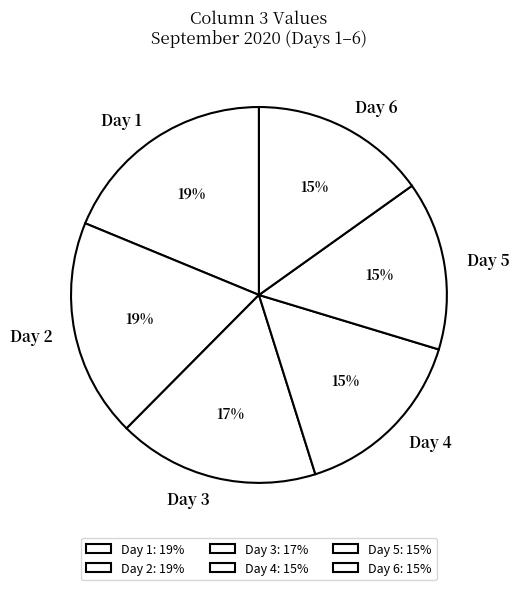

Approximately how many times larger is the value at Day 6 compared to Day 5?

1.0